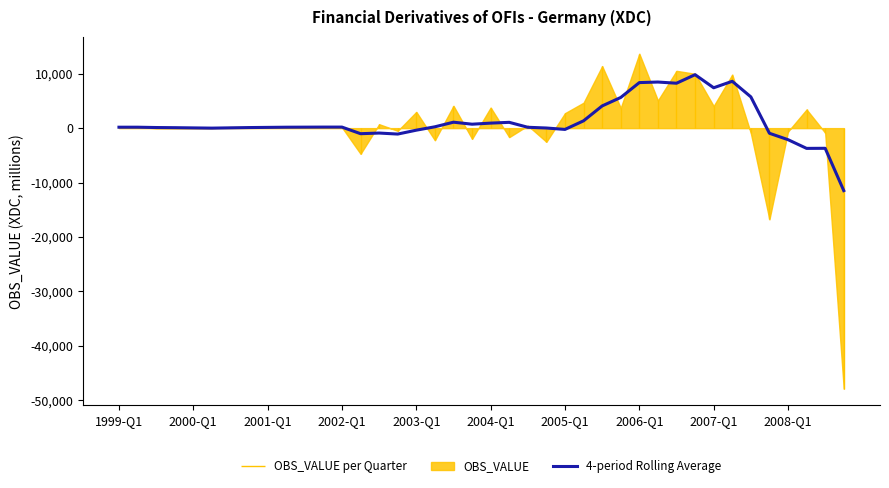

What is the lowest value of the 4-period Rolling Average series?

-11487.2